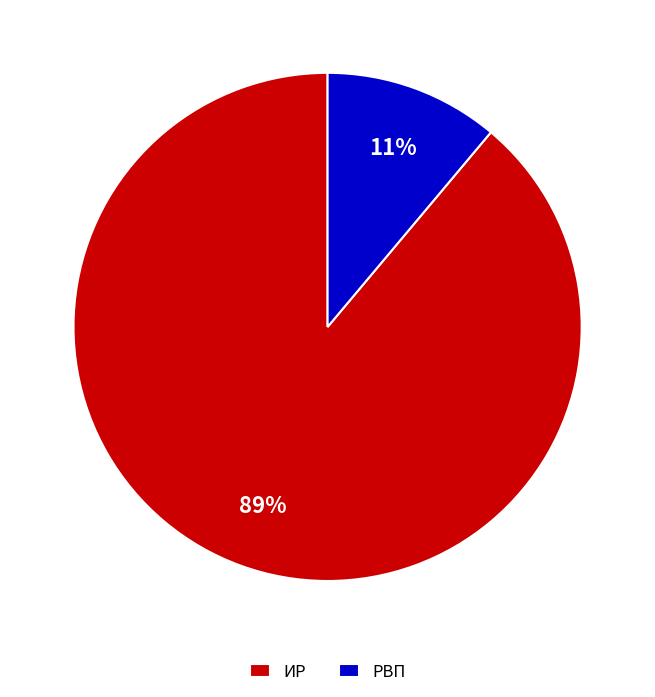

True or false: РВП accounts for 2% of the total.

False